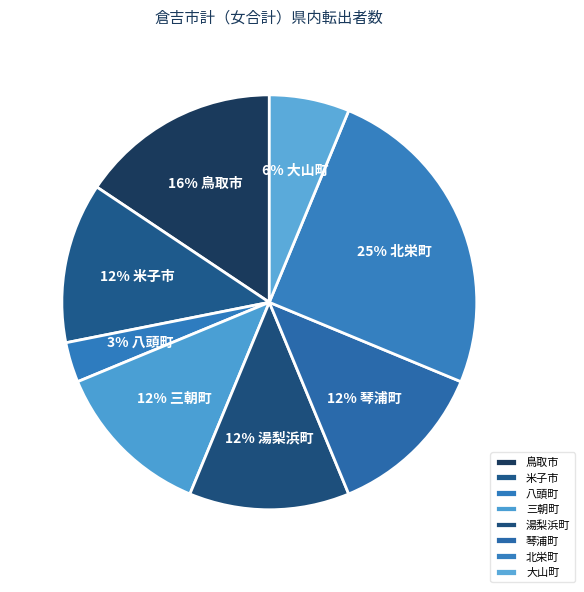

What is the smallest slice in the pie chart?

八頭町